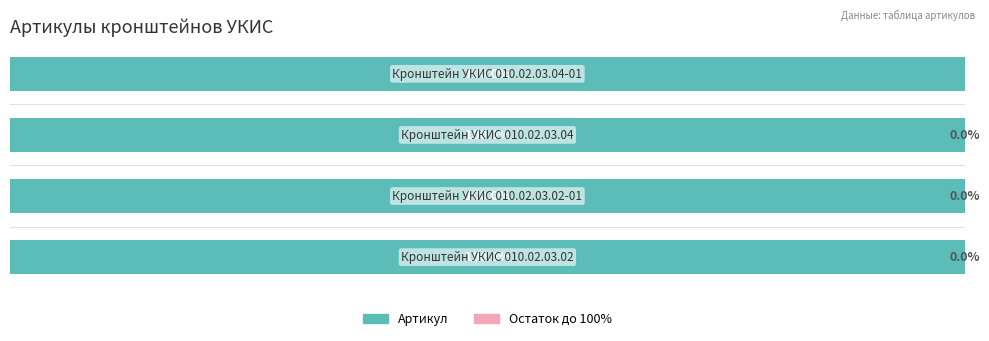

How many groups of bars are there?

4